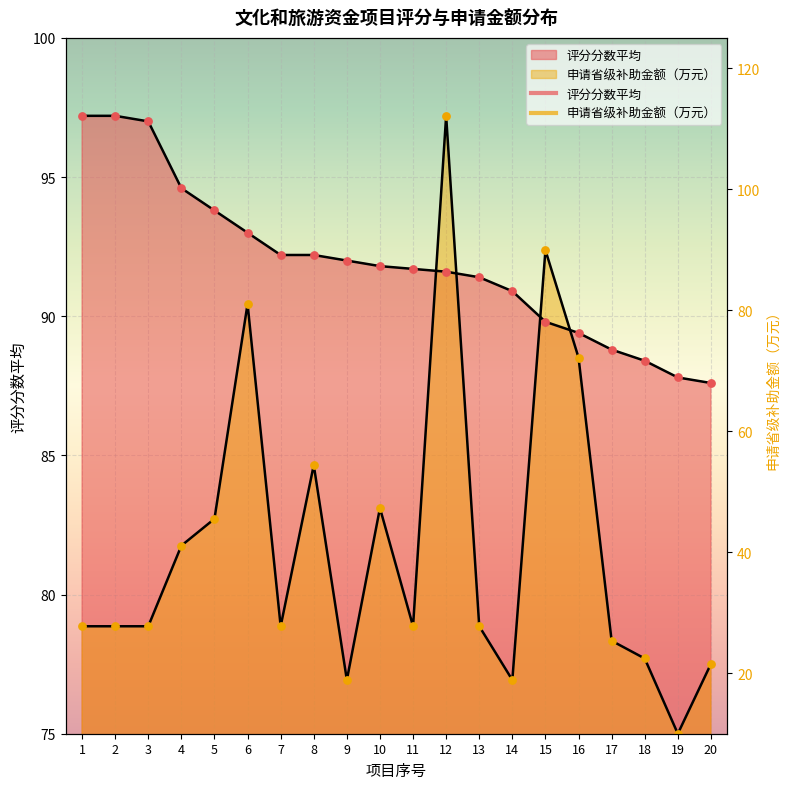

Which series contains the lowest Y value?

申请省级补助金额（万元）